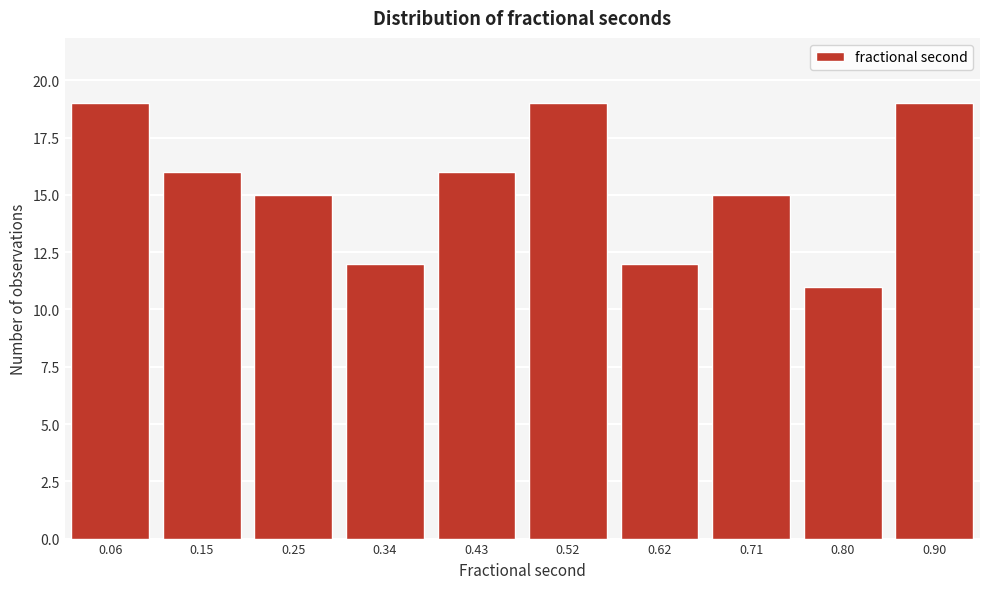

Reading left to right, what are all the values shown in this chart?

19	16	15	12	16	19	12	15	11	19